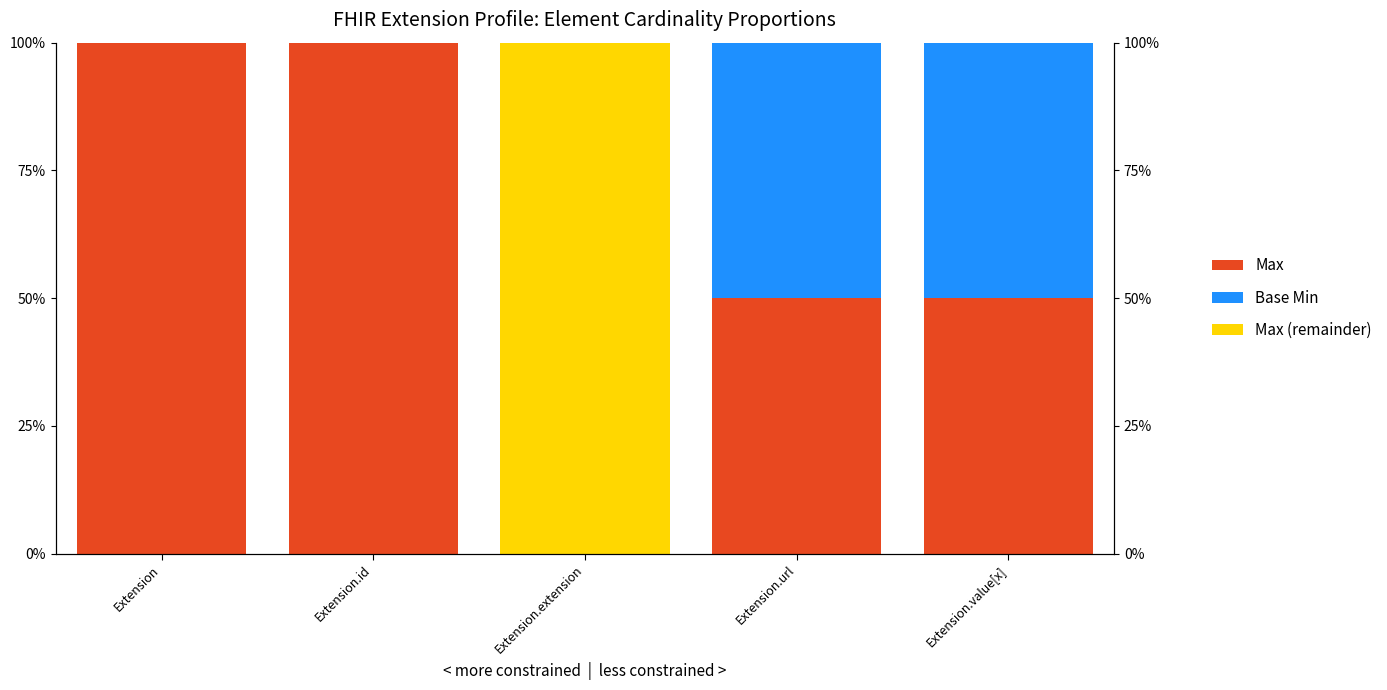

What is the value of the Max bar at the 5th from the left?

0.5